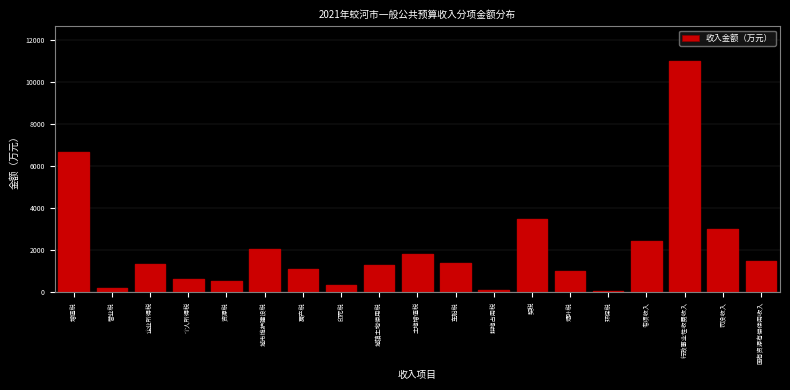

Between 个人所得税 and 印花税, which is larger?

个人所得税